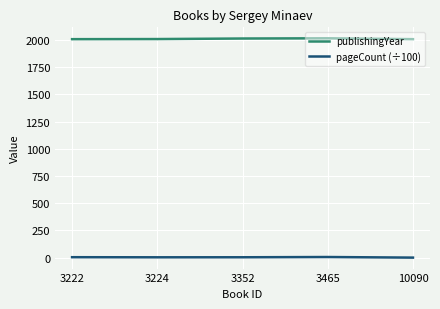

True or false: publishingYear and pageCount (÷100) intersect in this chart.

False